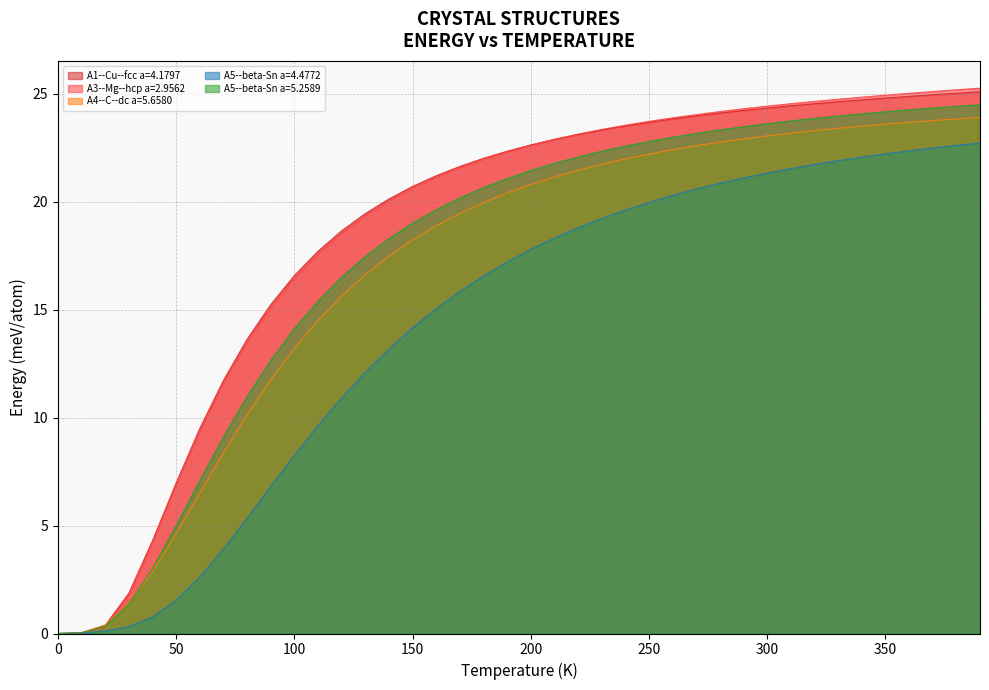

What is the total value across all series at 150?

92.8